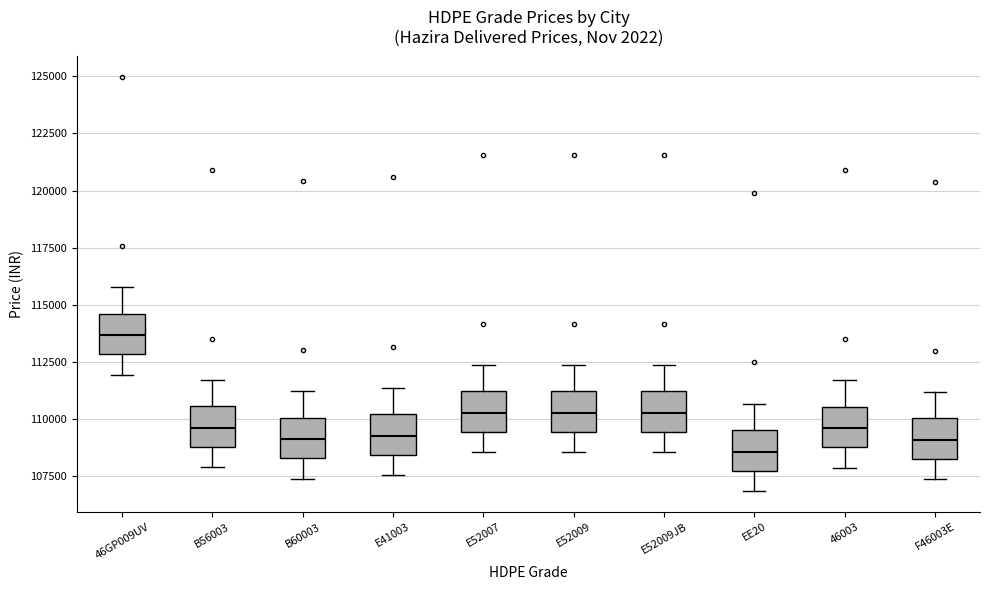

Reading left to right, read every box against the y-axis: the position of its median line, the range the box covers, and the ends of its whiskers. The values are not printed on the chart, so give them approximately, as read against the axis.

46GP009UV: median 113500, box 113000 to 114500, whiskers 112000 to 116000
B56003: median 109500, box 109000 to 110500, whiskers 108000 to 111500
B60003: median 109000, box 108500 to 110000, whiskers 107500 to 111000
E41003: median 109500, box 108500 to 110000, whiskers 107500 to 111500
E52007: median 110500, box 109500 to 111000, whiskers 108500 to 112500
E52009: median 110500, box 109500 to 111000, whiskers 108500 to 112500
E52009JB: median 110500, box 109500 to 111000, whiskers 108500 to 112500
EE20: median 108500, box 107500 to 109500, whiskers 107000 to 110500
46003: median 109500, box 109000 to 110500, whiskers 108000 to 111500
F46003E: median 109000, box 108500 to 110000, whiskers 107500 to 111000